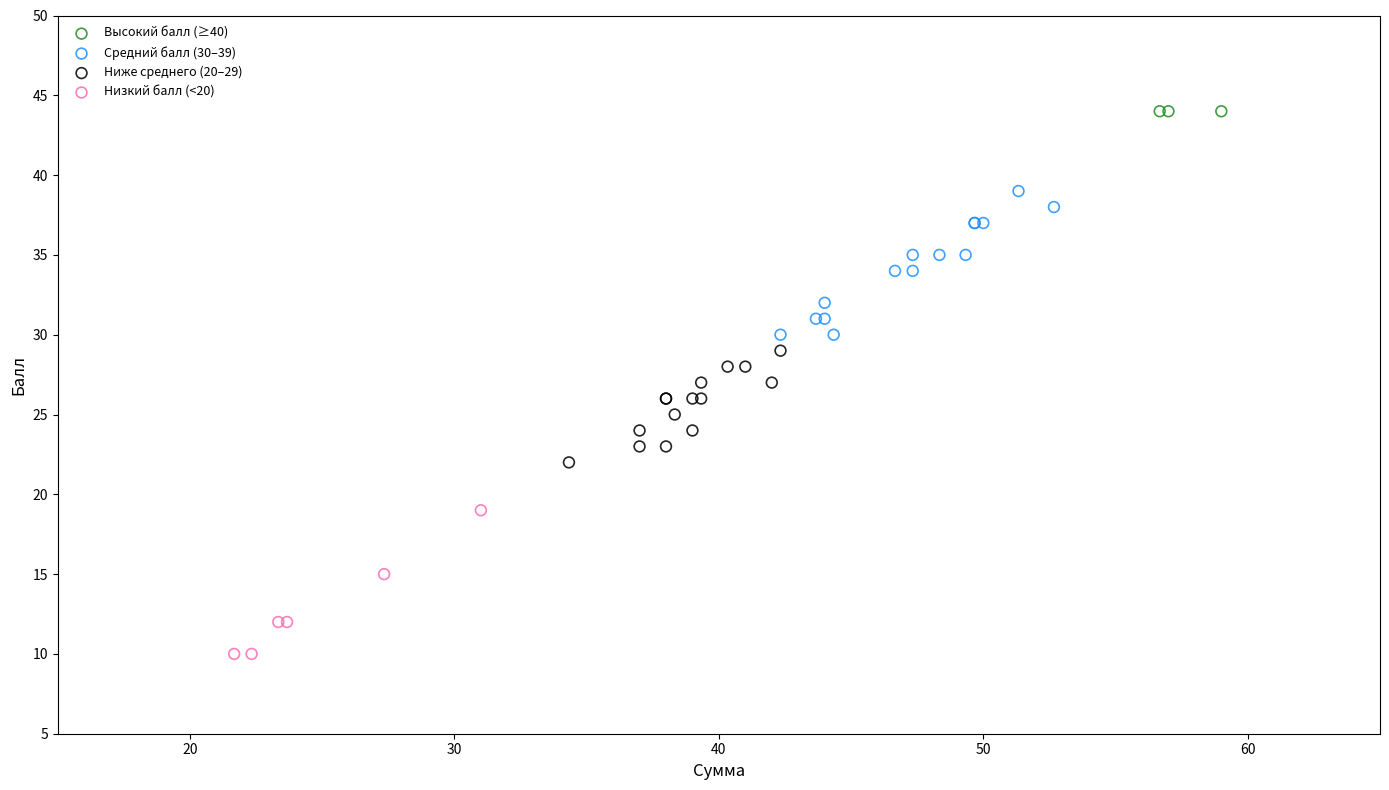

Which series reaches the minimum Y coordinate?

Низкий балл (<20)